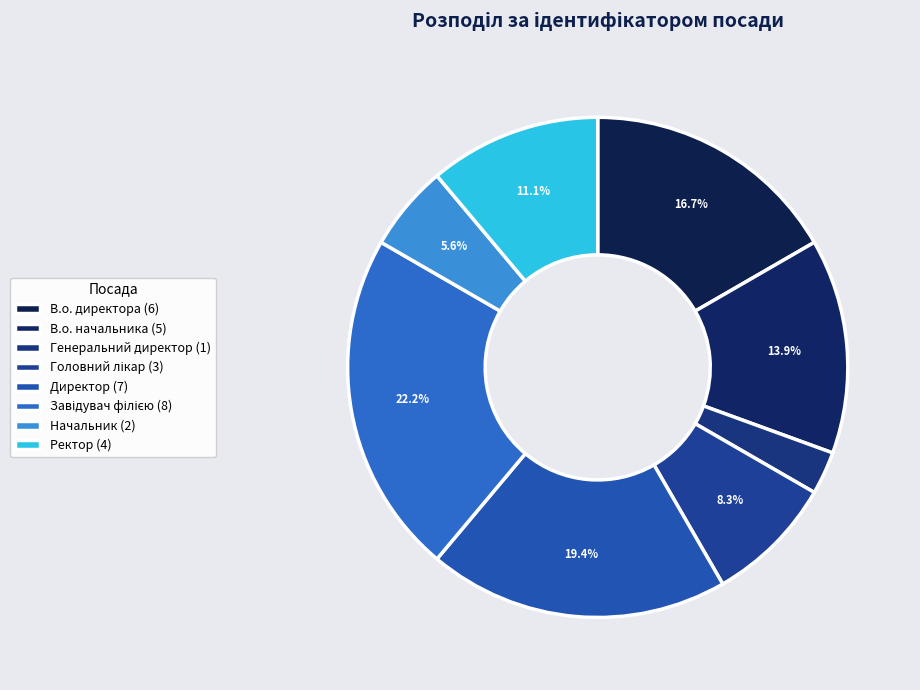

What percentage is NOT represented by Завідувач філією?

77.8%